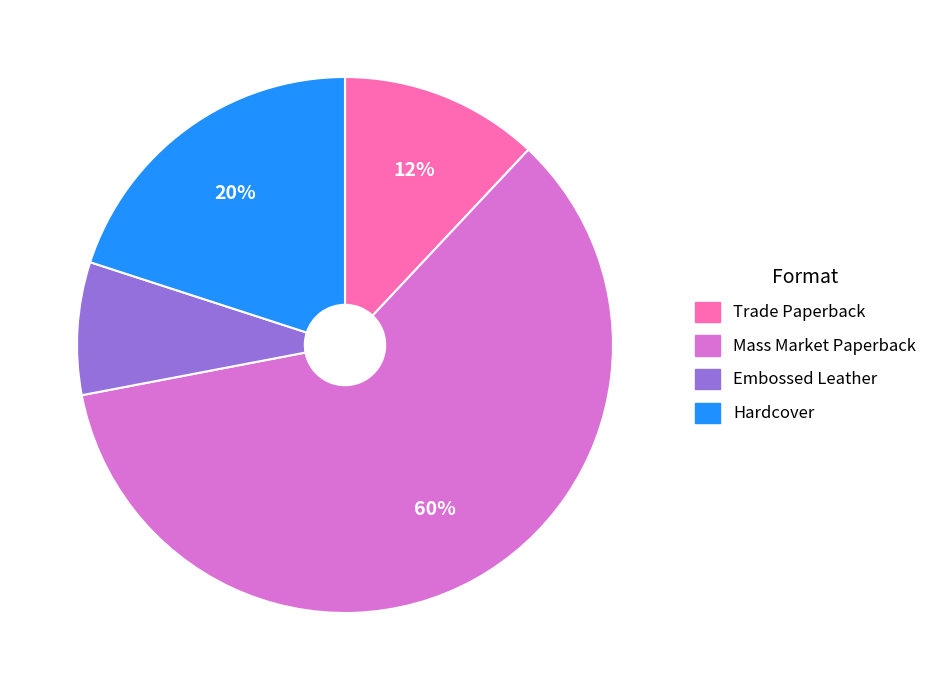

To the nearest percent, what is the difference between the largest and smallest slice percentages?

52%